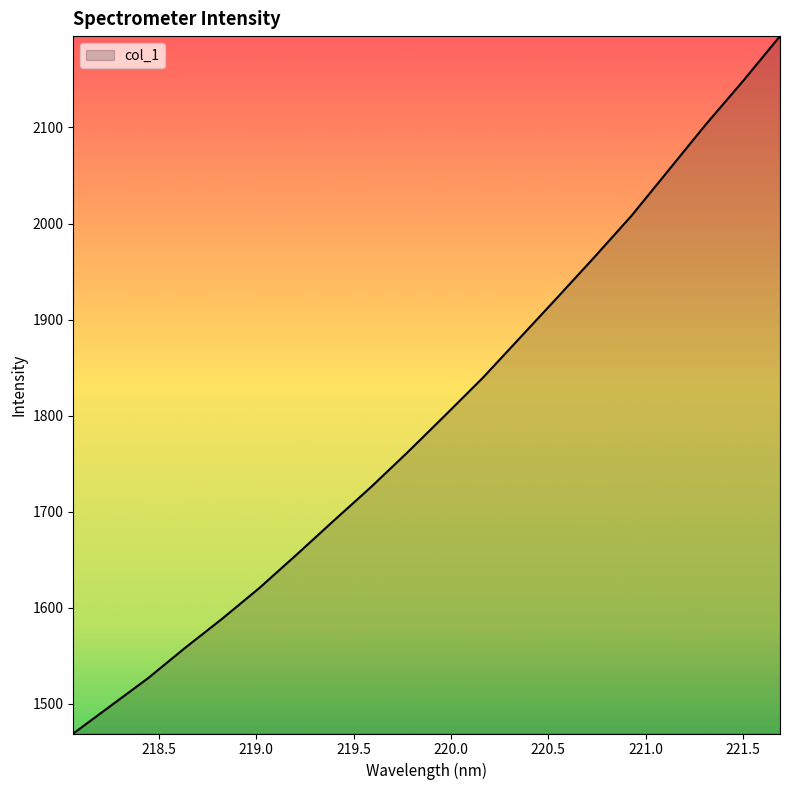

What is the difference between the maximum and minimum values?

725.9